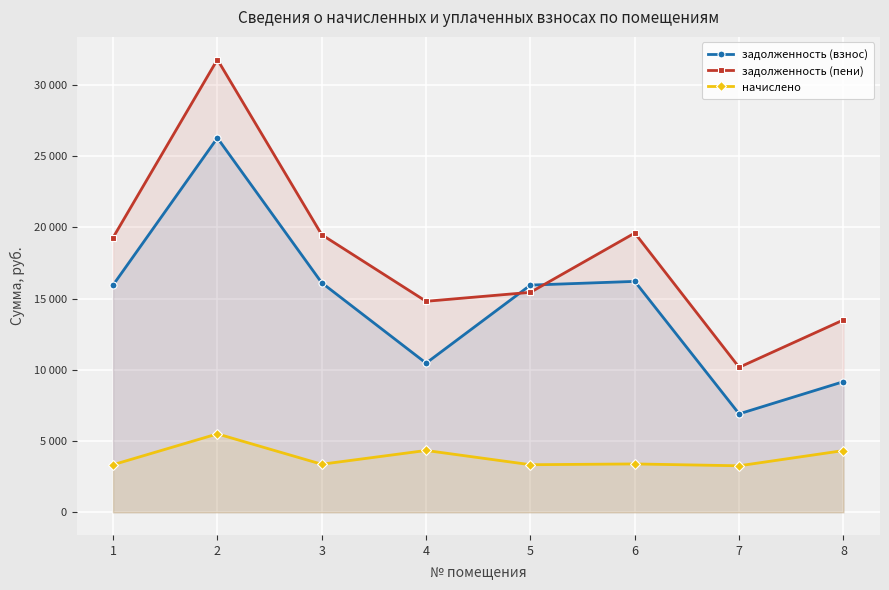

Reading right to left, transcribe all the data shown in this chart.

задолженность (взнос): 8=9171.4	7=6910.9	6=16209.5	5=15949.7	4=10471.3	3=16112.0	2=26279.5	1=15949.7
задолженность (пени): 8=13505.5	7=10176.9	6=19604.6	5=15442.3	4=14812.3	3=19486.8	2=31783.9	1=19280.5
начислено: 8=4334.2	7=3265.9	6=3395.2	5=3340.8	4=4341.0	3=3374.8	2=5504.4	1=3340.8